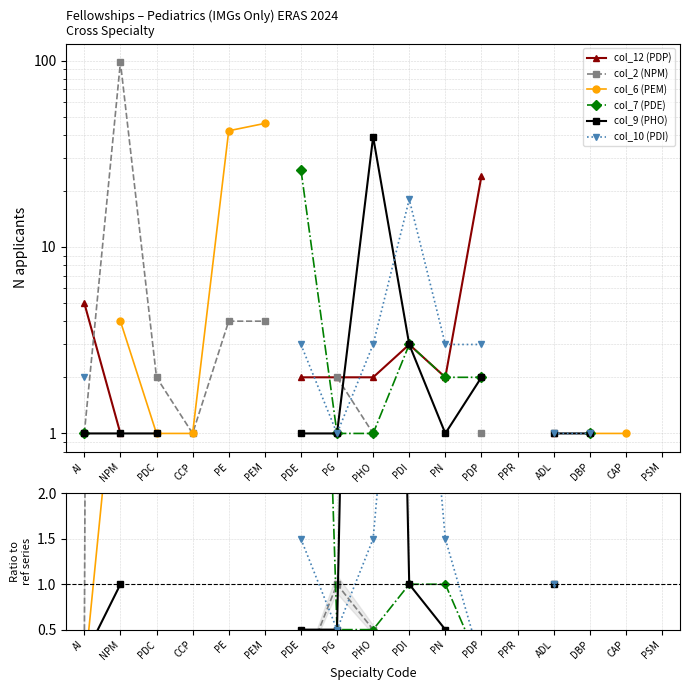

What is the maximum value shown in the chart?

98.0